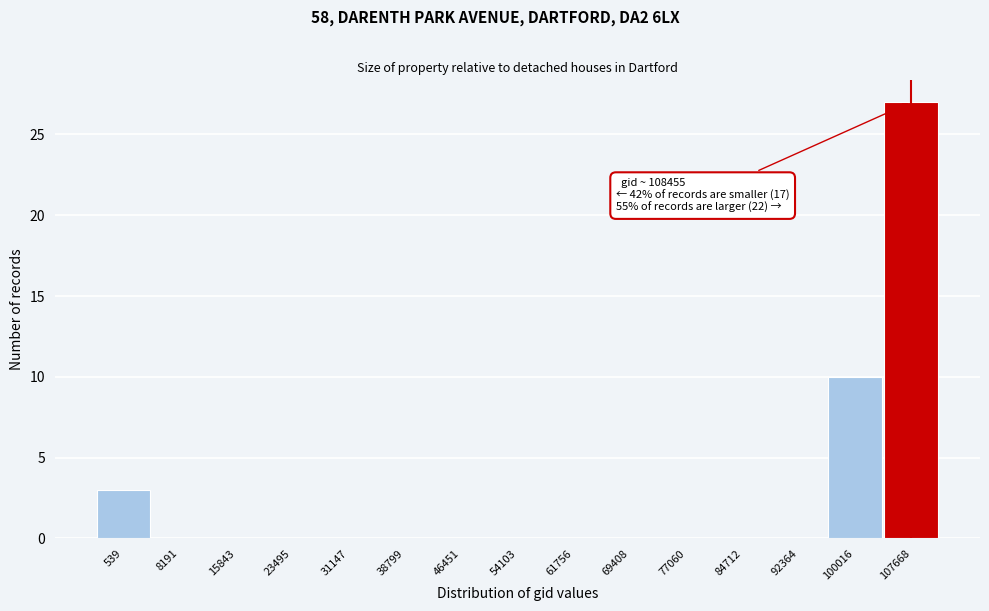

What is the sum of all values?

40